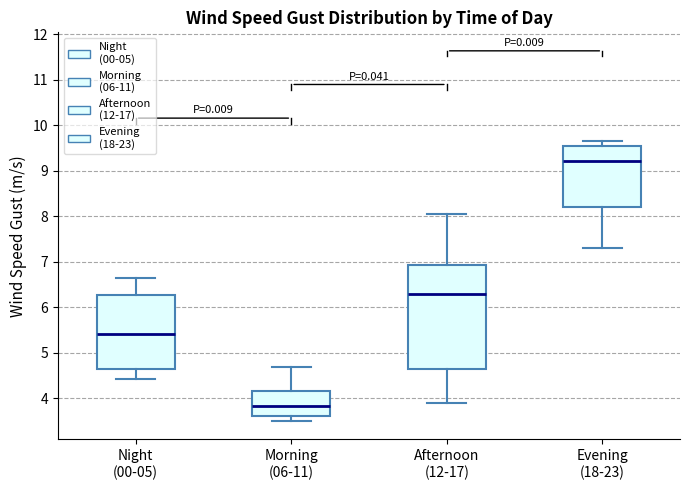

Reading left to right, transcribe this box plot: for each box, give where its median line is, the range the box spans, and where its two whiskers end, as read against the y-axis. The values are not printed on the chart, so give them approximately, as read against the axis.

Night (00-05): median 5.4, box 4.6 to 6.3, whiskers 4.4 to 6.6
Morning (06-11): median 3.8, box 3.6 to 4.2, whiskers 3.5 to 4.7
Afternoon (12-17): median 6.3, box 4.6 to 6.9, whiskers 3.9 to 8.1
Evening (18-23): median 9.2, box 8.2 to 9.5, whiskers 7.3 to 9.7